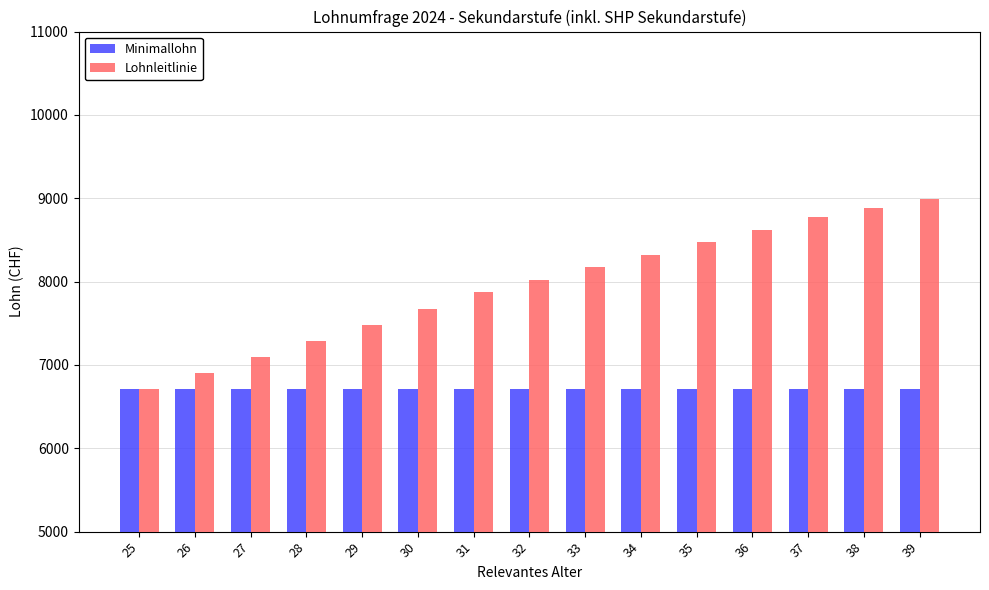

Is the value of Lohnleitlinie at 36 greater than the value of Minimallohn at 26?

Yes